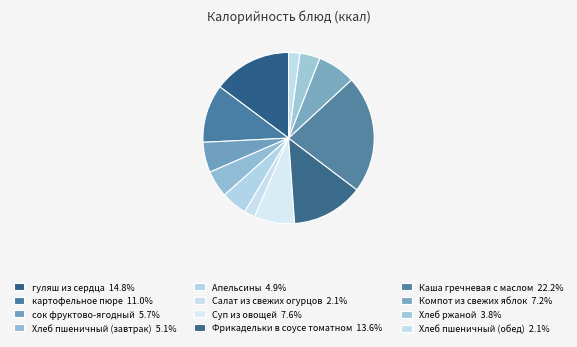

How many segments does this pie chart have?

12